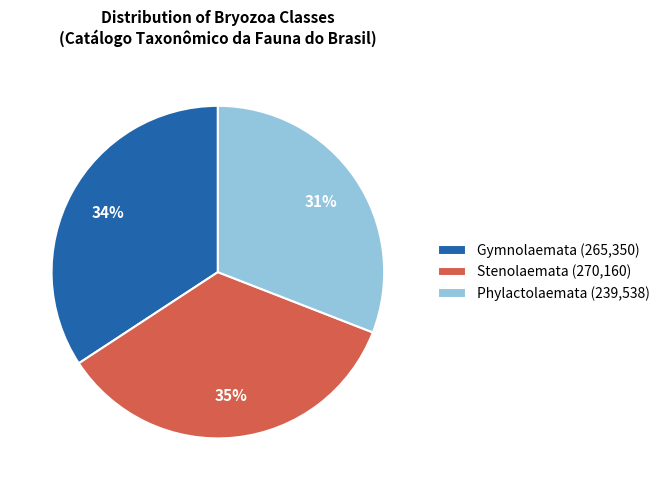

Is the sum of Stenolaemata (270,160) and Phylactolaemata (239,538) greater than half?

Yes